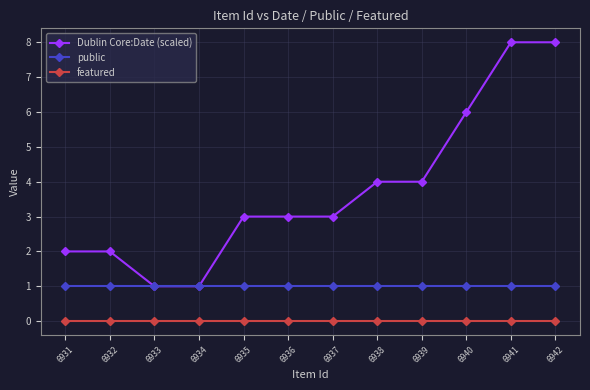

Which series has the largest range (max minus min)?

Dublin Core:Date (scaled)